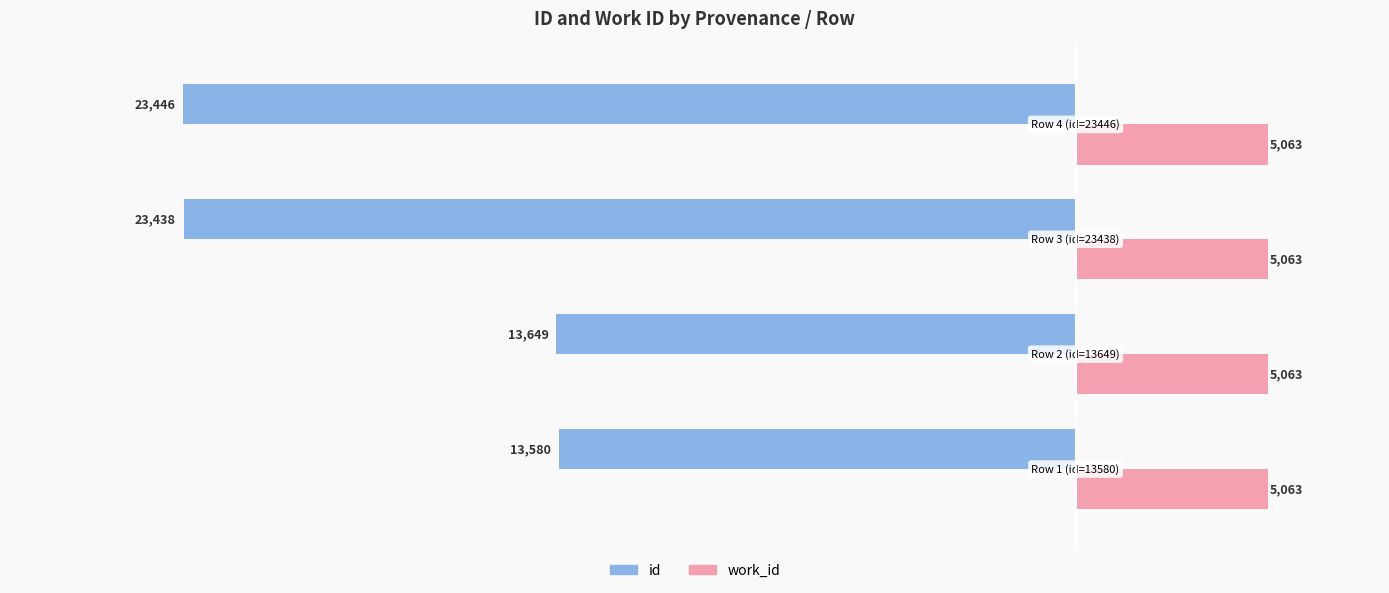

What is the difference between the maximum and minimum values in the id series?

9866